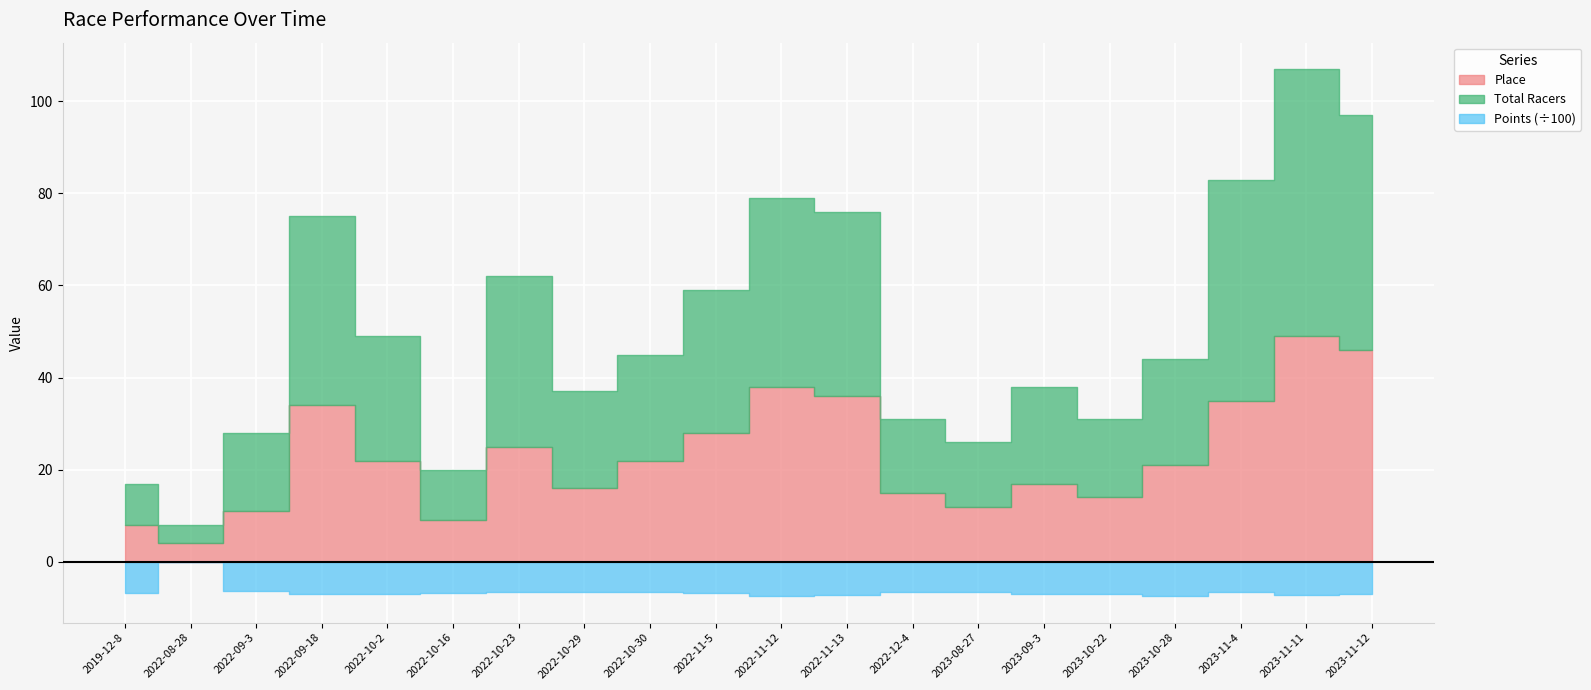

List the labels in order of Place value, smallest first.

2022-08-28, 2019-12-8, 2022-10-16, 2022-09-3, 2023-08-27, 2023-10-22, 2022-12-4, 2022-10-29, 2023-09-3, 2023-10-28, 2022-10-2, 2022-10-30, 2022-10-23, 2022-11-5, 2022-09-18, 2023-11-4, 2022-11-13, 2022-11-12, 2023-11-12, 2023-11-11